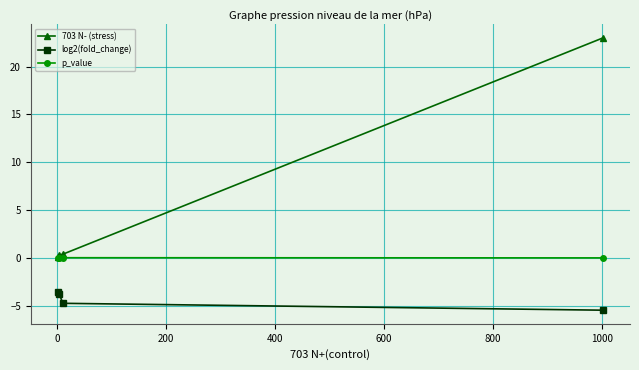

Rank the series by their maximum value, from lowest to highest.

log2(fold_change), p_value, 703 N- (stress)